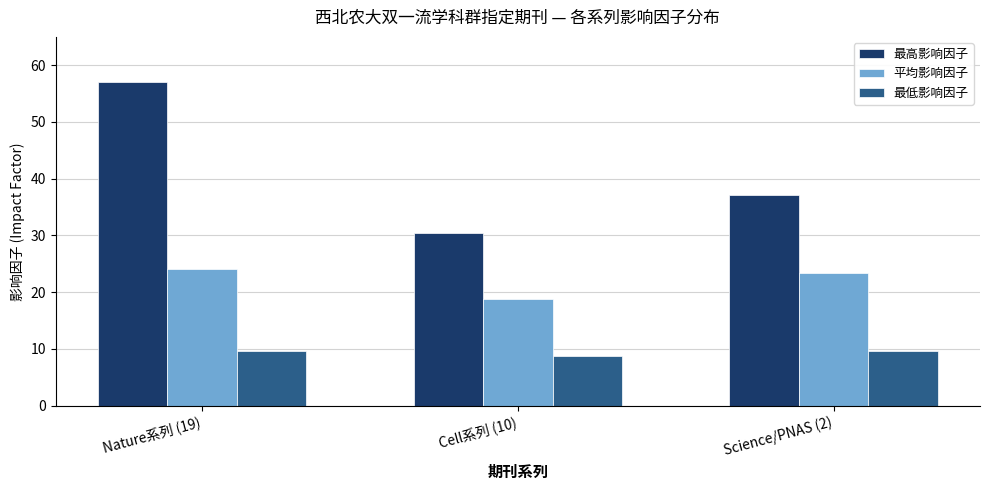

What is the total value across all series at Nature系列 (19)?

90.8